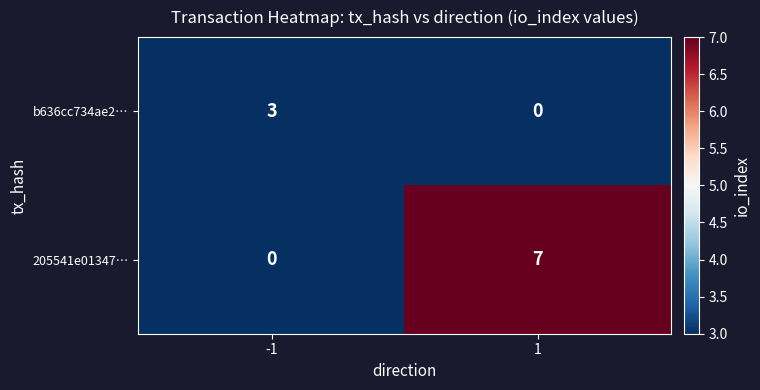

Count the number of categories in the chart.

2